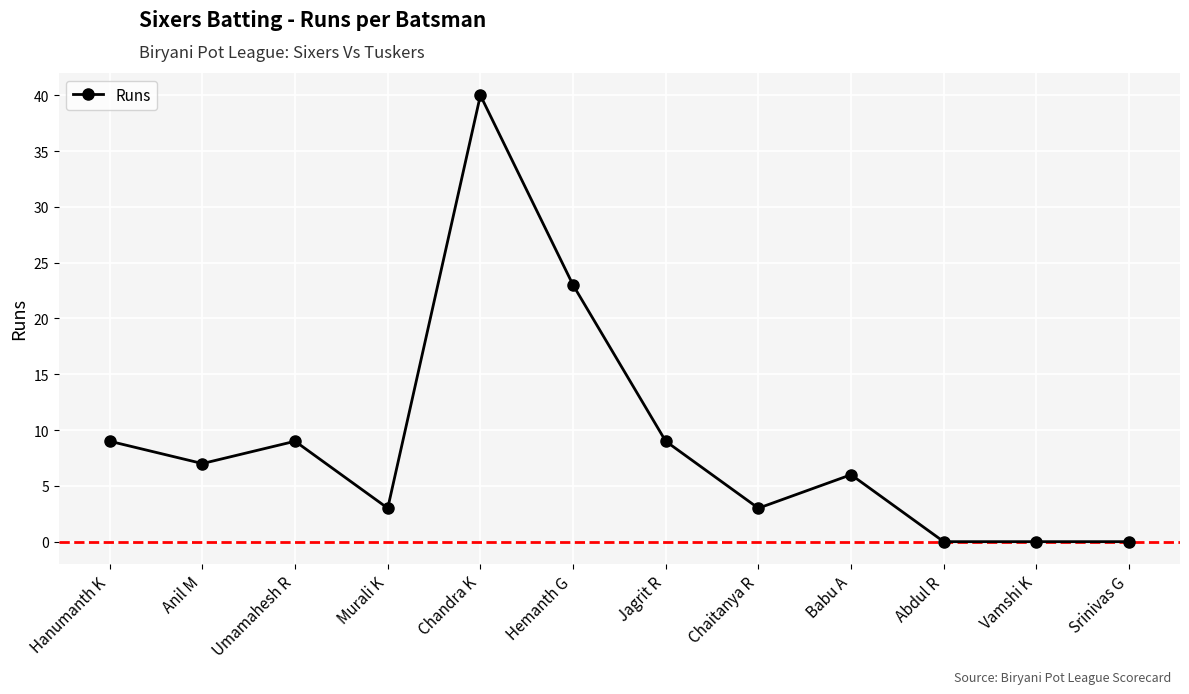

The chart shows a value of 0 at Srinivas G. True or false?

True